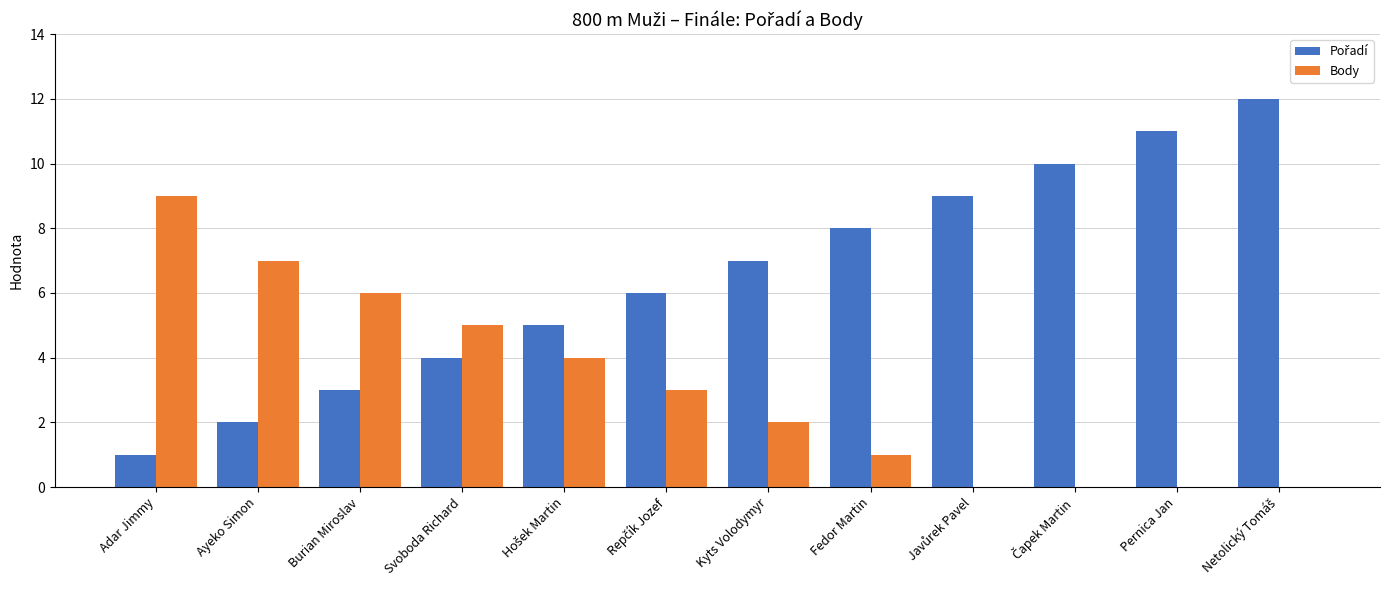

Count the number of categories in the chart.

12